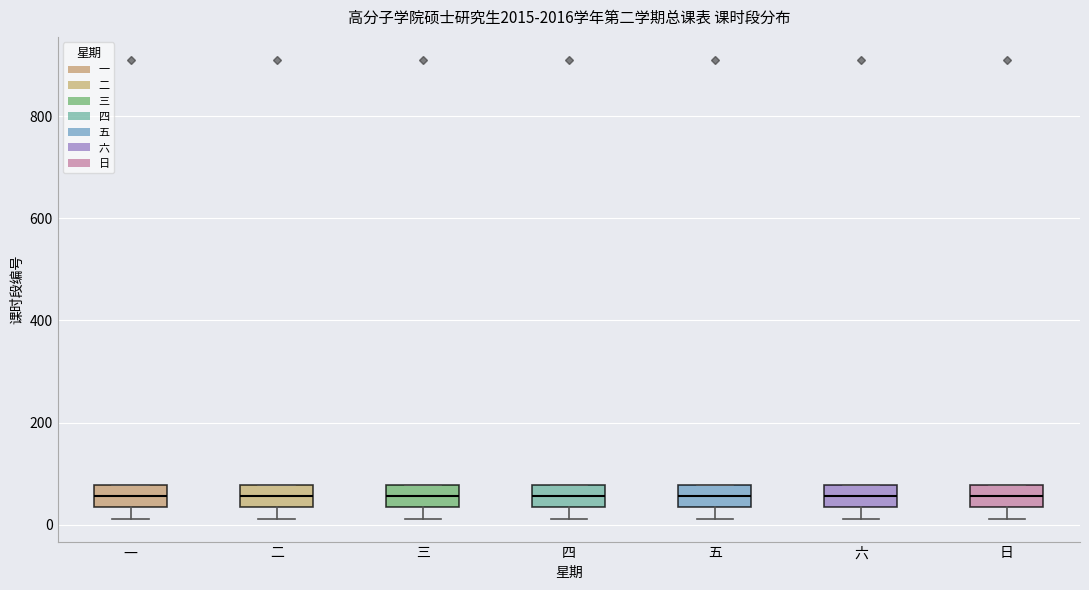

Reading left to right, read every box against the y-axis: the position of its median line, the range the box covers, and the ends of its whiskers. The values are not printed on the chart, so give them approximately, as read against the axis.

一: median 60, box 40 to 80, whiskers 20 to 80
二: median 60, box 40 to 80, whiskers 20 to 80
三: median 60, box 40 to 80, whiskers 20 to 80
四: median 60, box 40 to 80, whiskers 20 to 80
五: median 60, box 40 to 80, whiskers 20 to 80
六: median 60, box 40 to 80, whiskers 20 to 80
日: median 60, box 40 to 80, whiskers 20 to 80